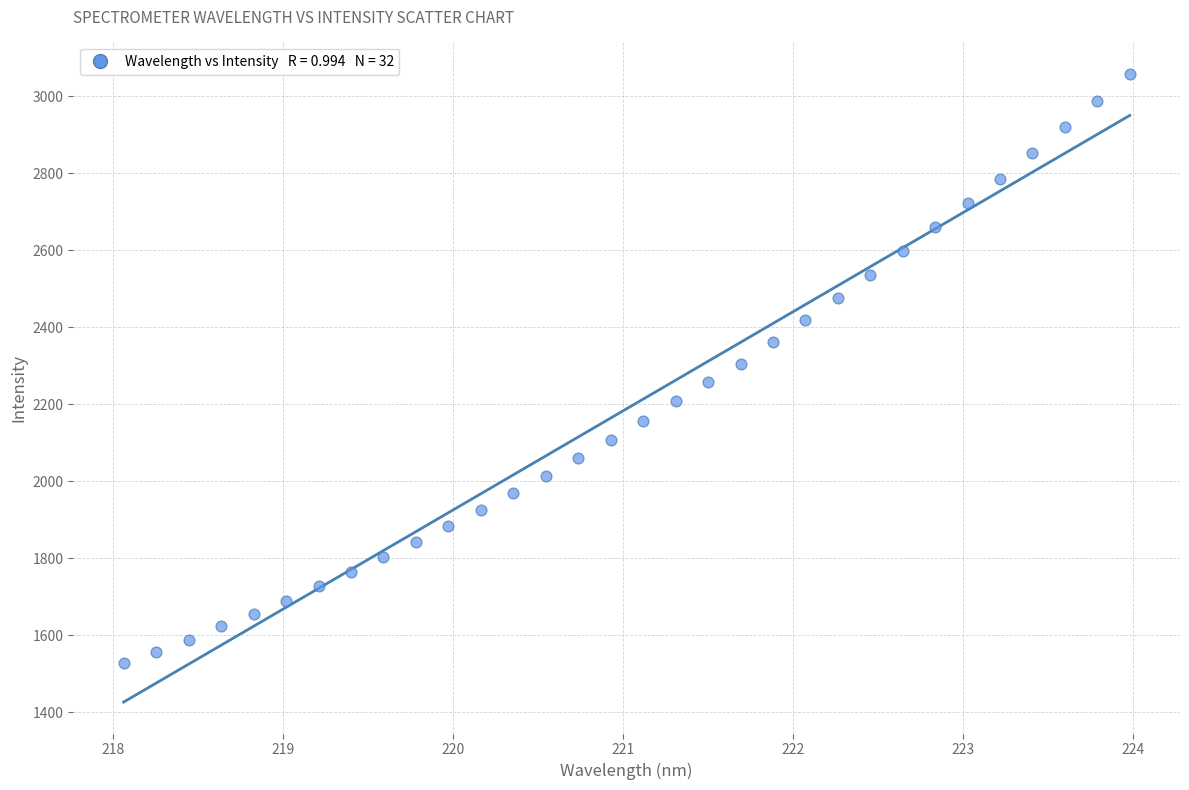

What is the range of Y values (max minus min)?

1530.9